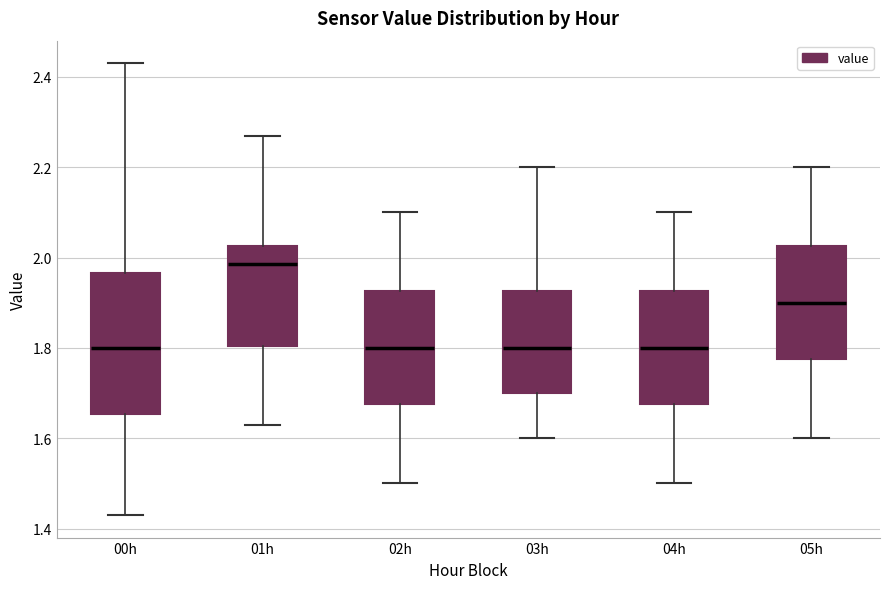

Comparing the boxes themselves (not the whiskers), which one is the tallest?

00h